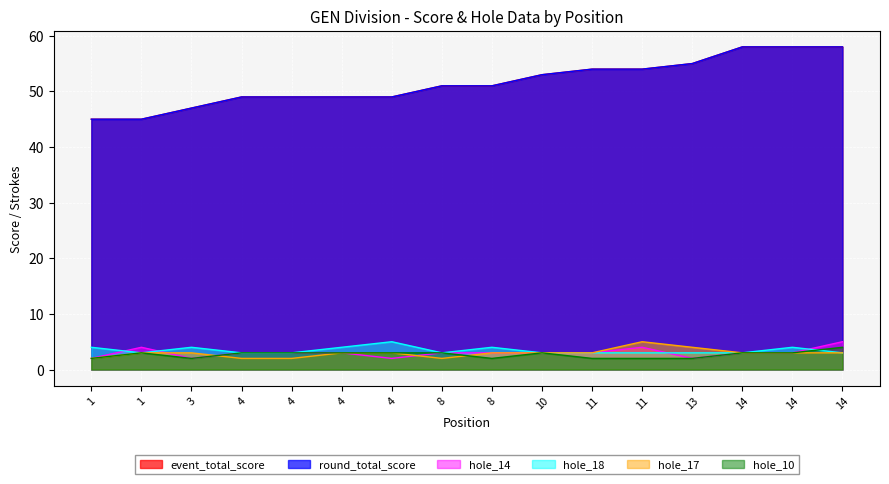

Does the chart display data point markers on the line(s)?

No